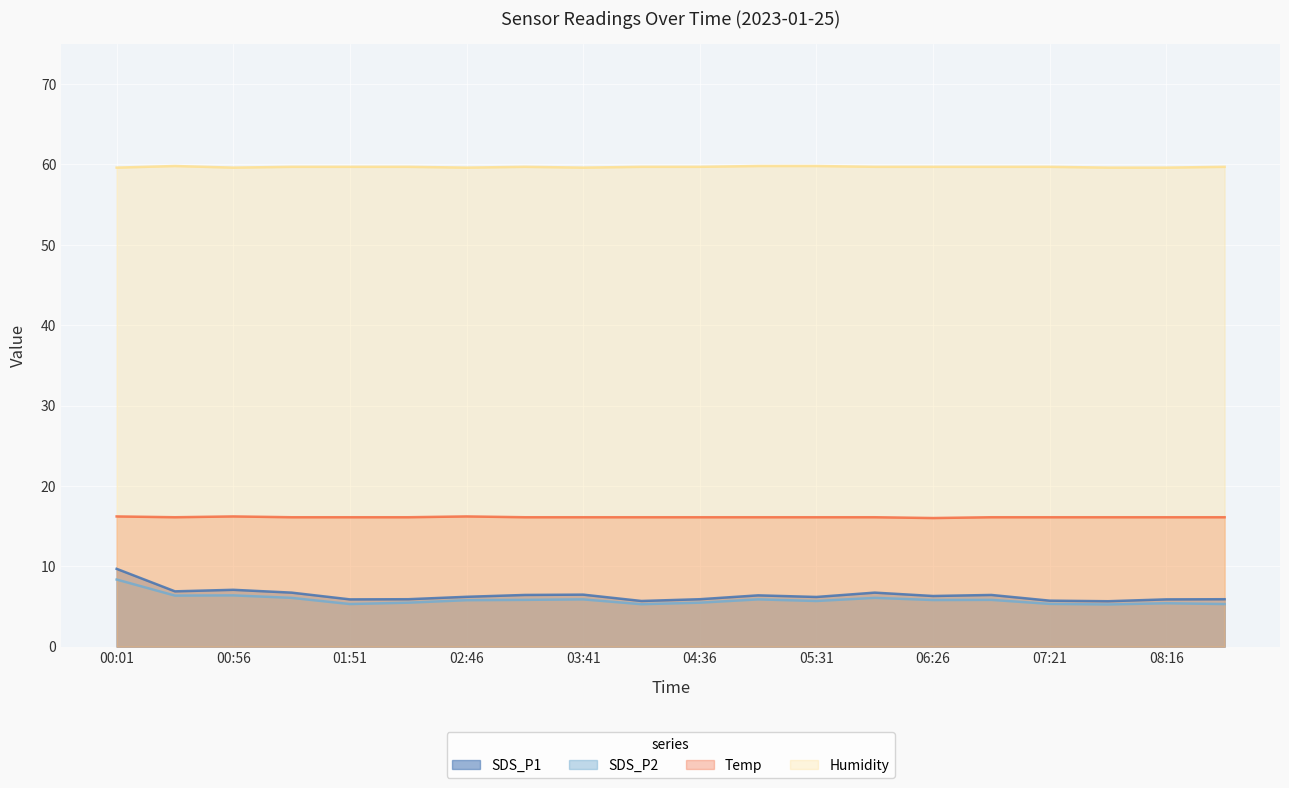

What is the difference between the second highest and minimum values in the SDS_P1 series?

1.4